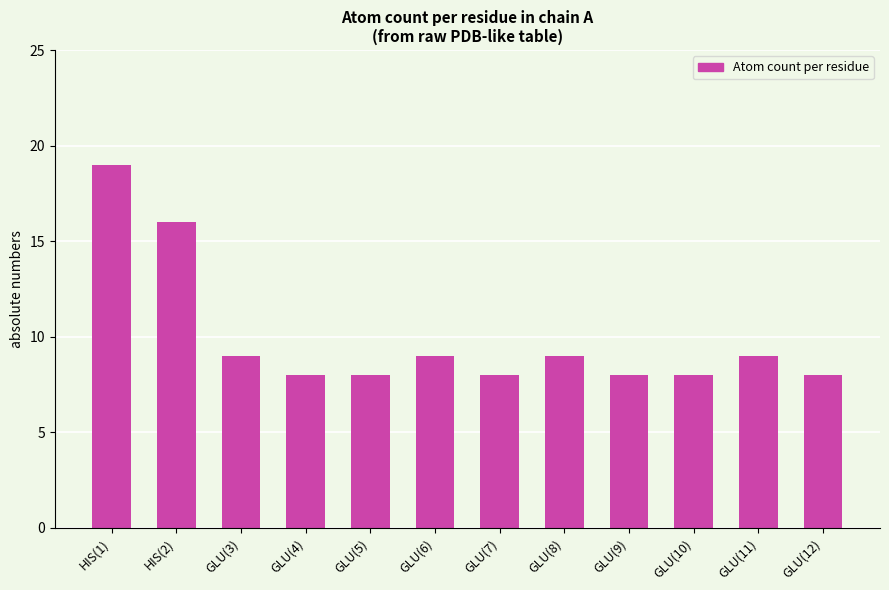

What is the average value?

10